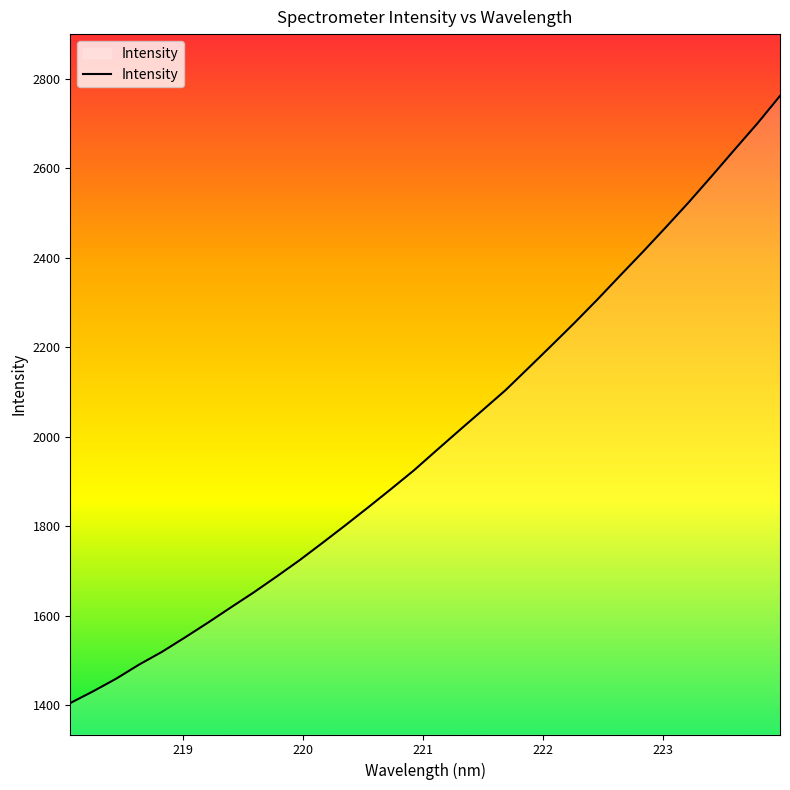

What is the greatest value displayed?

2761.9